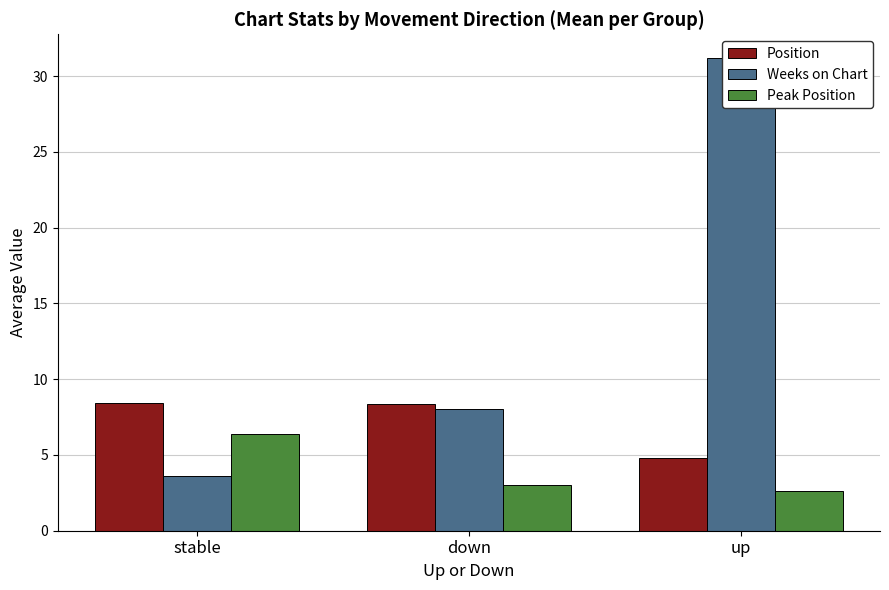

What is the difference between the Peak Position values at down and up?

0.4